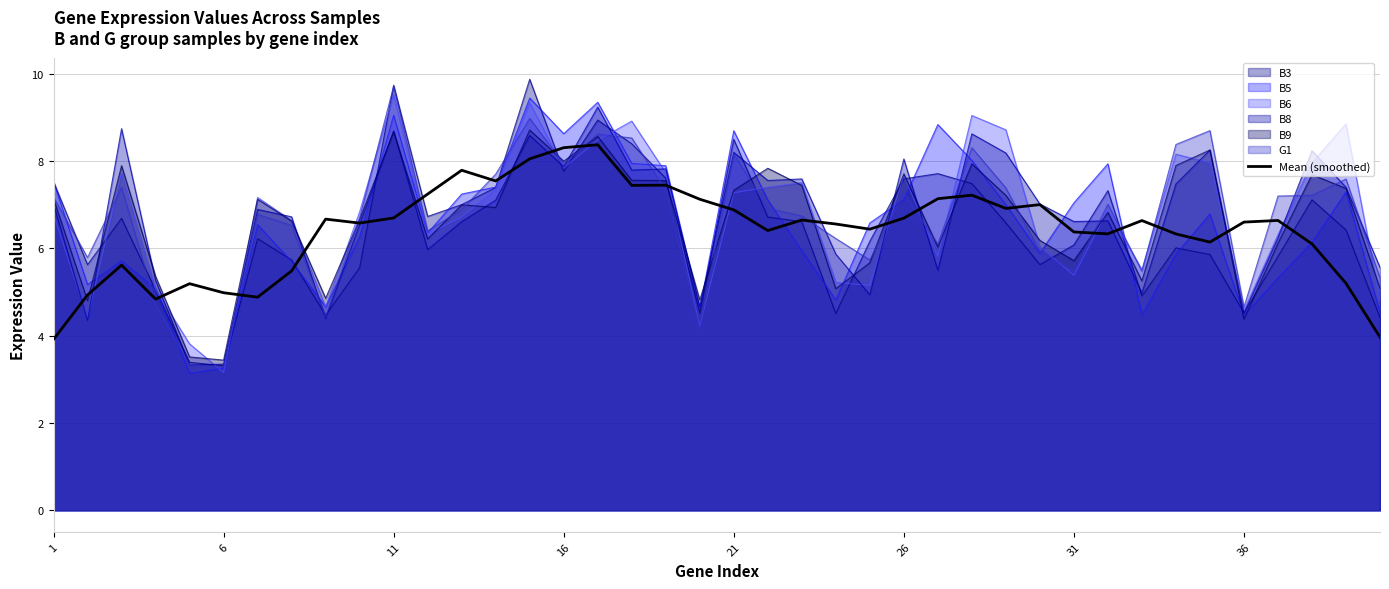

What is the greatest value displayed?

9.9